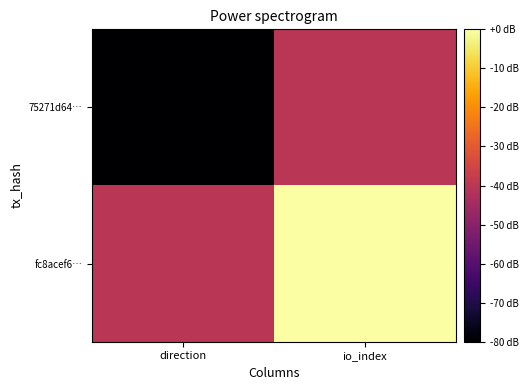

List the series in order of their overall mean, lowest first.

75271d64…, fc8acef6…